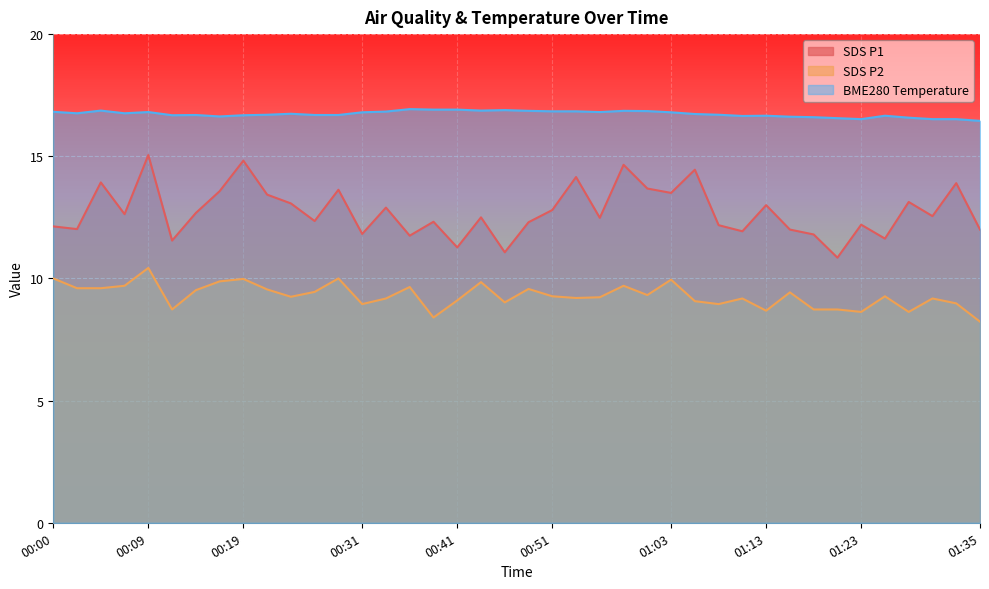

At which category is the sum across all series the highest?

00:09